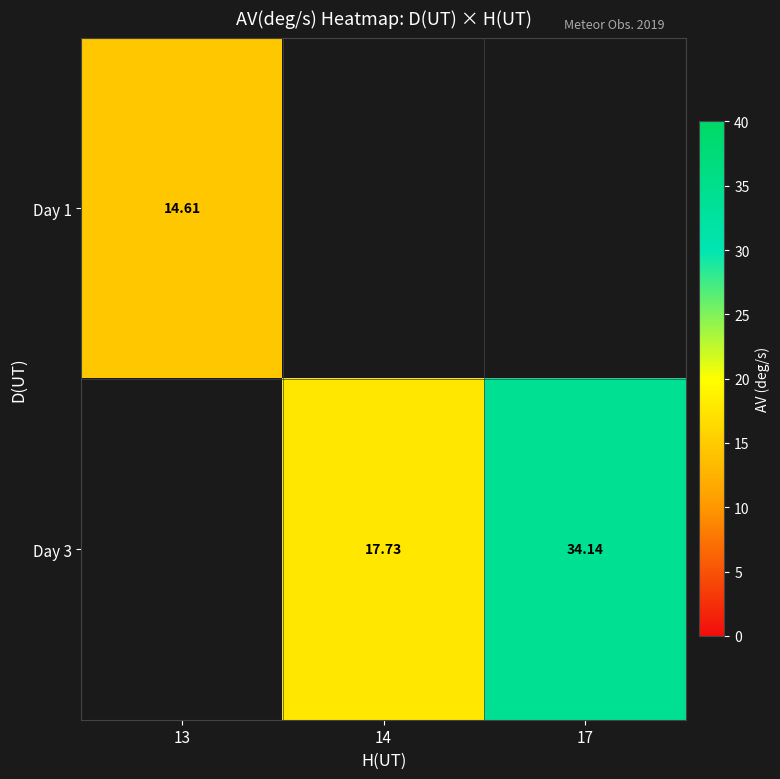

Which category has the highest value in the row_0 series?

13